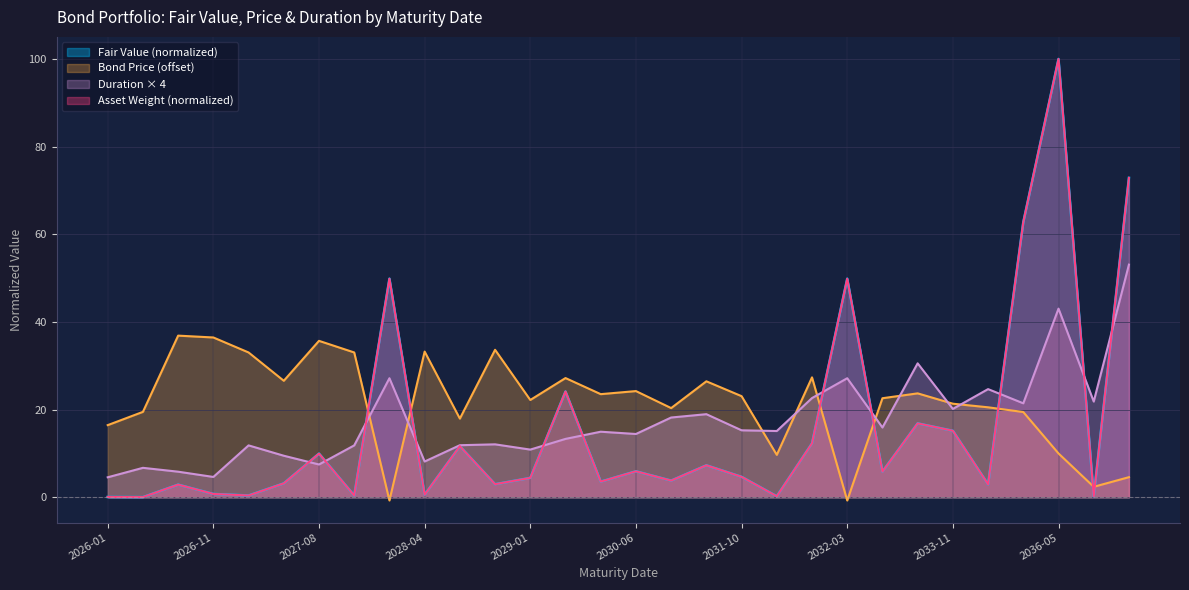

Rank the categories by Duration (Macaulay) value from highest to lowest.

2045-12, 2036-05, 2033-06, 2028-03, 2032-03, 2033-12, 2031-12, 2037-11, 2035-08, 2033-11, 2031-09, 2030-12, 2032-08, 2031-10, 2031-11, 2030-03, 2030-06, 2029-10, 2028-09, 2028-08, 2026-12, 2027-09, 2029-01, 2027-04, 2028-04, 2027-08, 2026-07, 2026-10, 2026-11, 2026-01